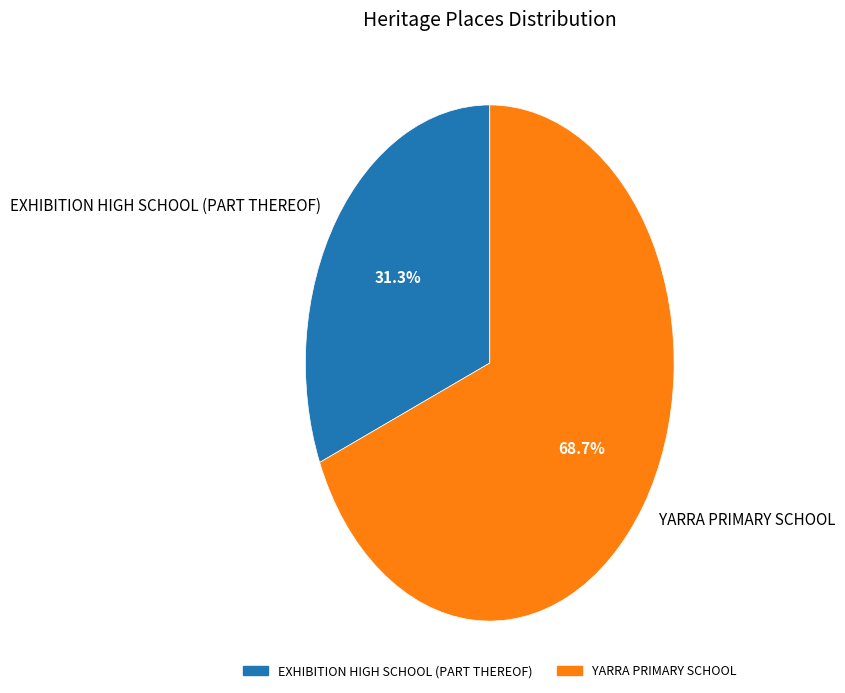

To the nearest percent, what is the combined percentage of EXHIBITION HIGH SCHOOL (PART THEREOF) and YARRA PRIMARY SCHOOL?

100%